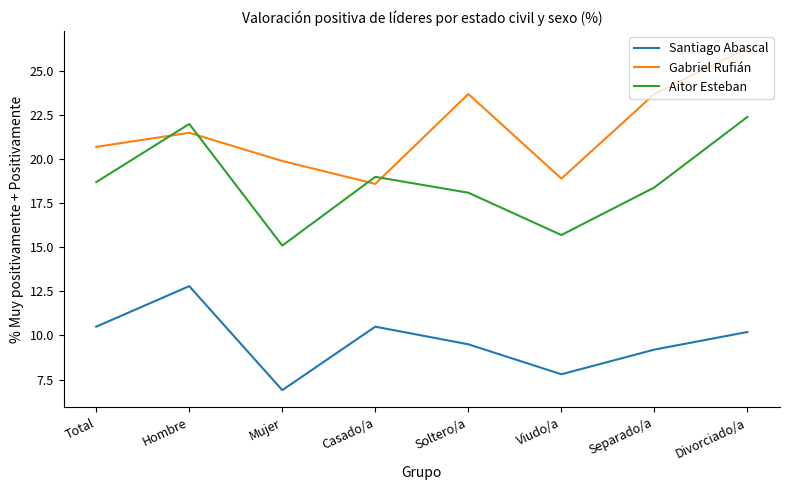

Between Casado/a and Separado/a, which series saw the biggest shift?

Gabriel Rufián